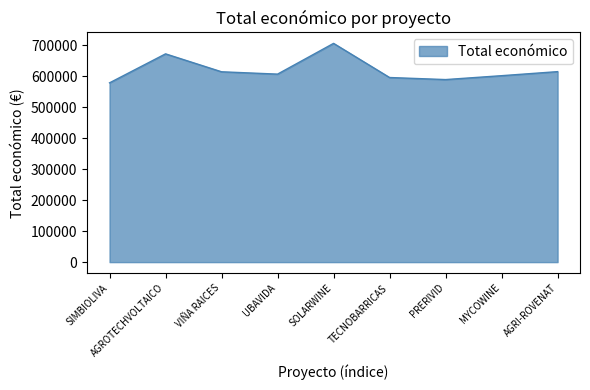

Is it true that the value at PRERIVID is 589731.0?

True